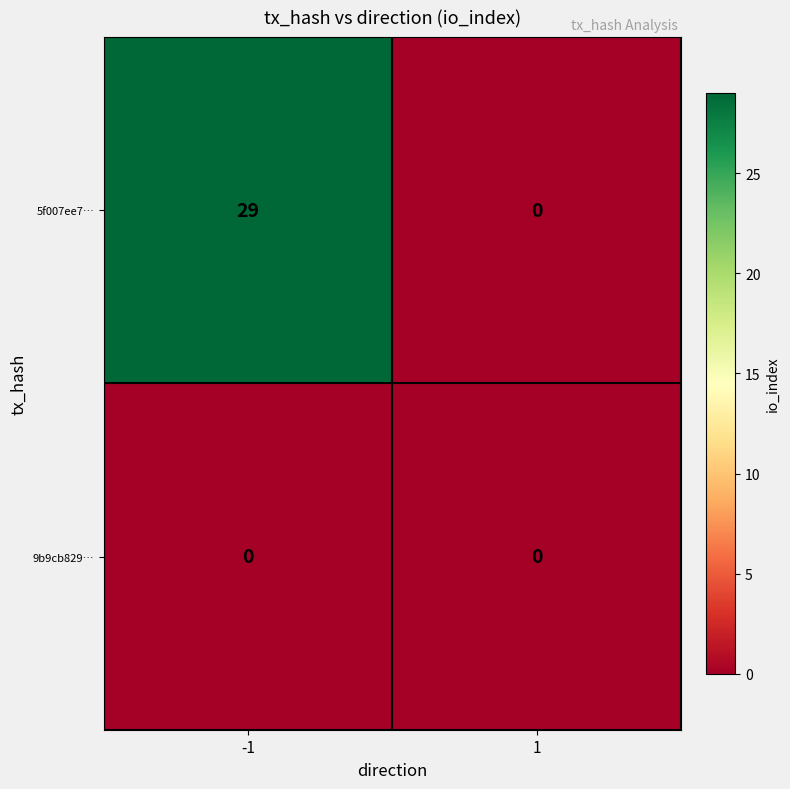

Which series has the largest total across all categories?

5f007ee7…